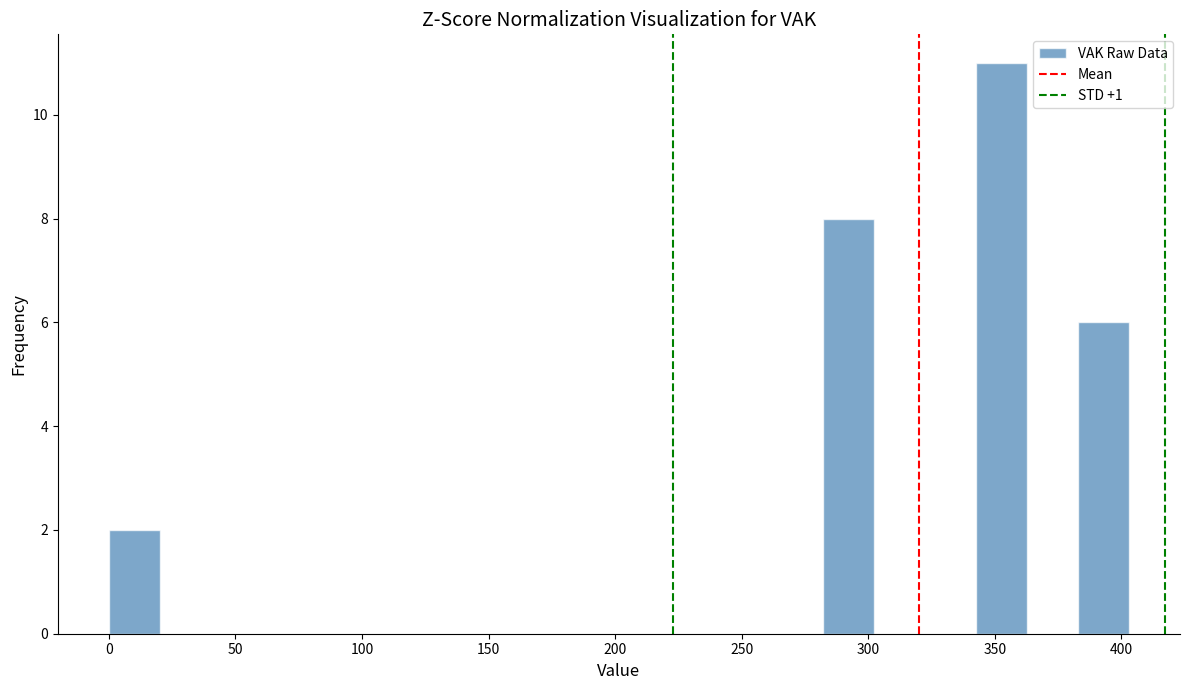

What is the height of the bar covering 385 to 405 on the x-axis? Neither the bar edges nor the heights are printed on the chart, so give them approximately, as read against the axes.

6